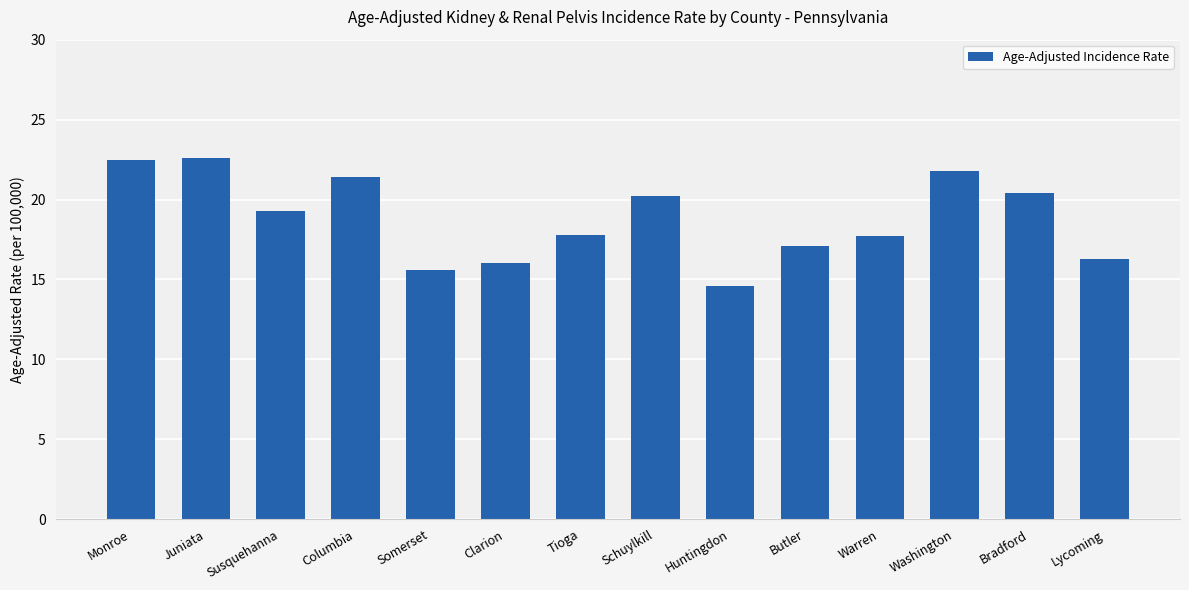

The chart shows a value of 22.6 at Juniata. True or false?

True